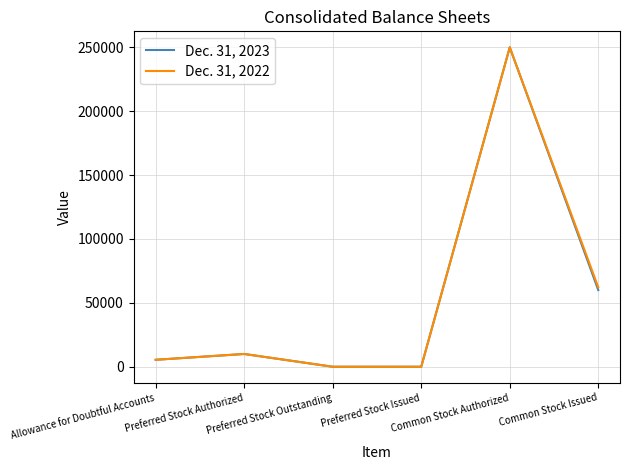

Is it true that Dec. 31, 2023 equals 10000 at Preferred Stock Authorized?

True